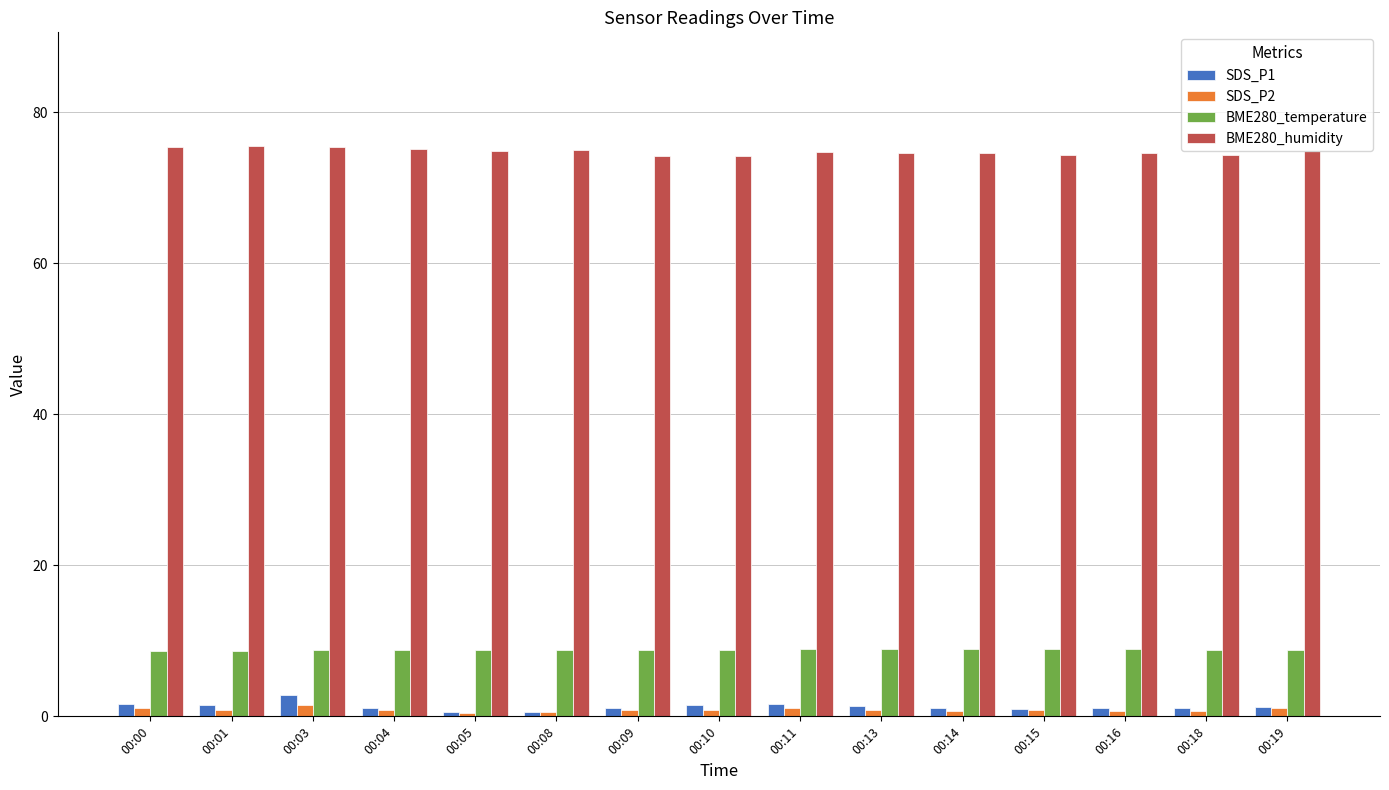

The value of BME280_humidity at 00:01 is 75.5. True or false?

True